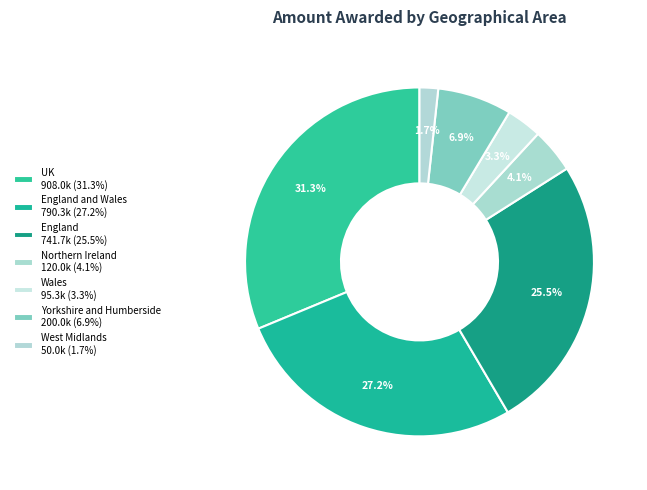

How many segments does this pie chart have?

7